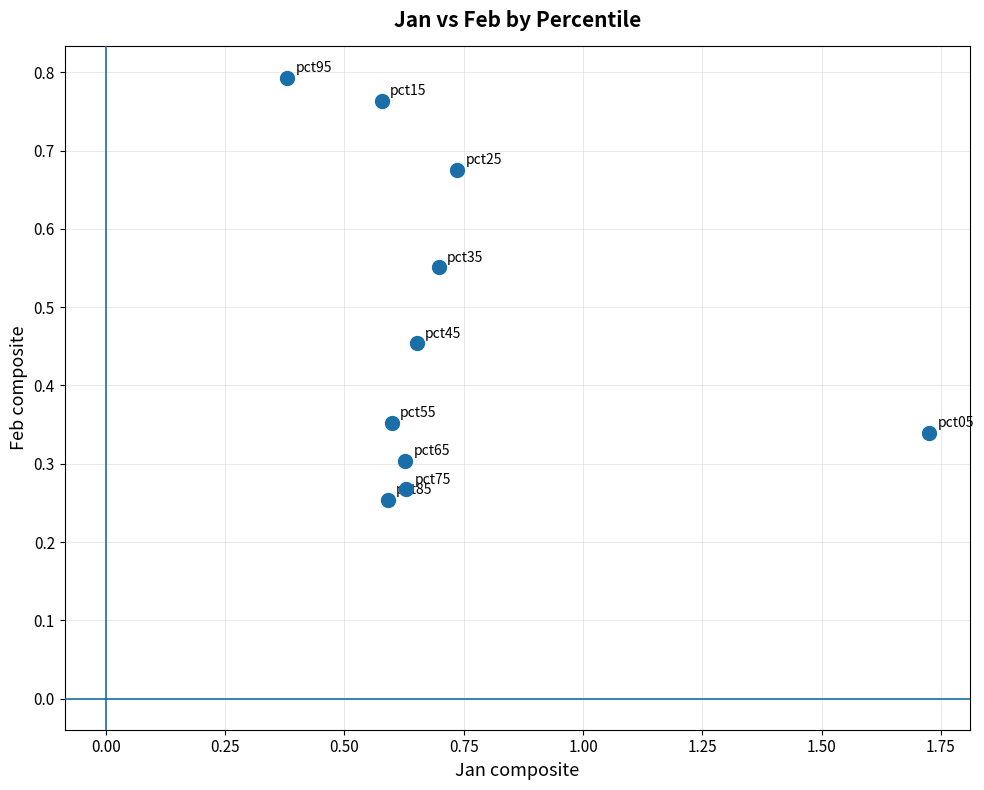

What is the range of X values (max minus min)?

1.3